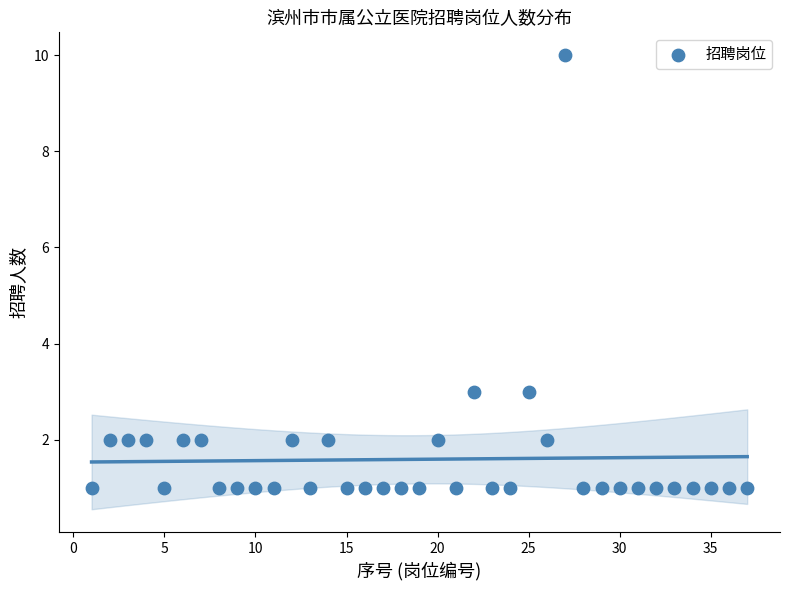

What is the range of X values (max minus min)?

36